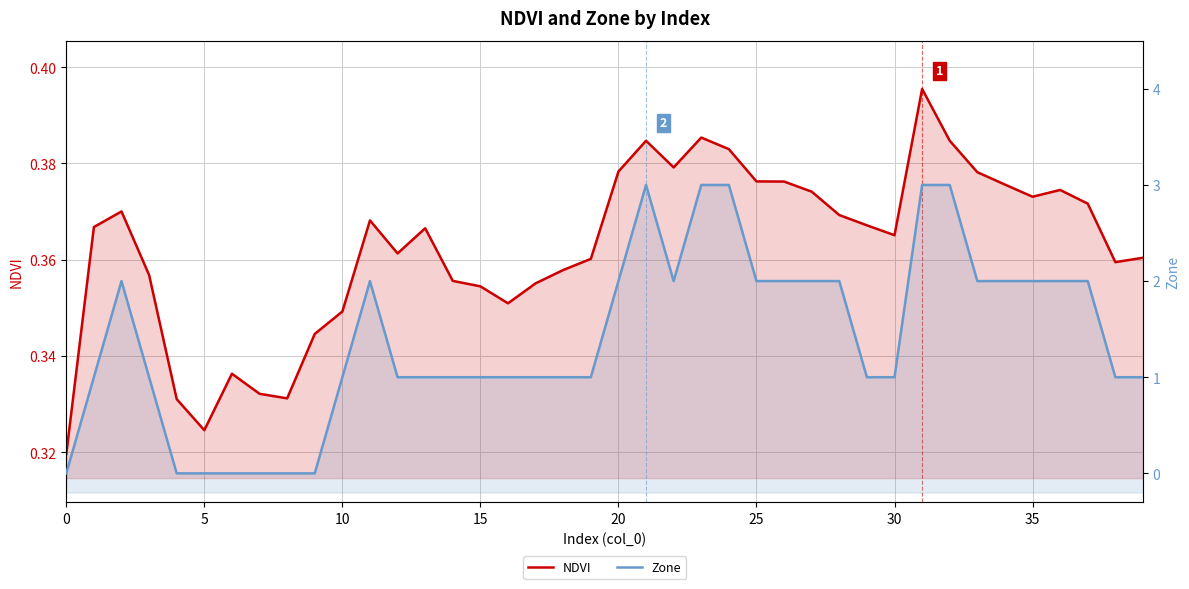

What is the label of the 2nd point from the right?

38